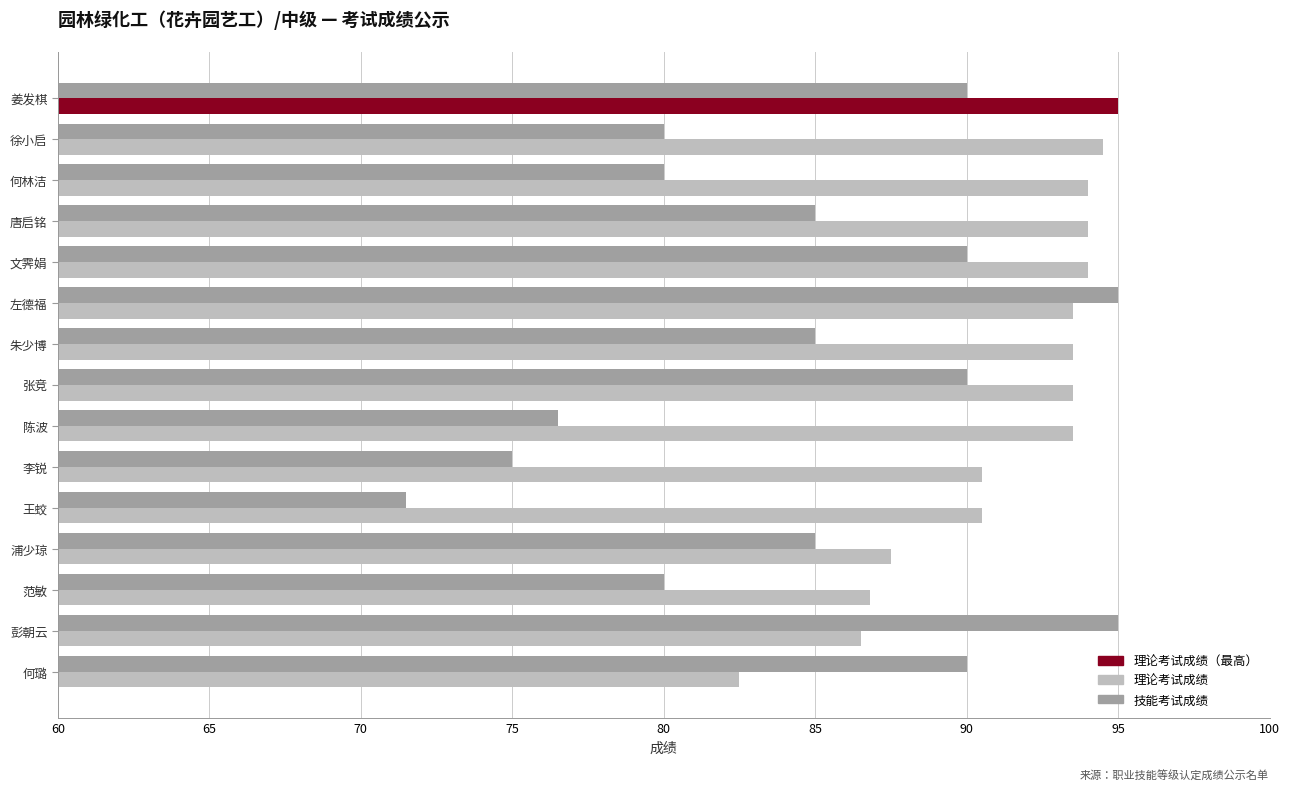

Read the 理论考试成绩 value at 徐小启.

94.5